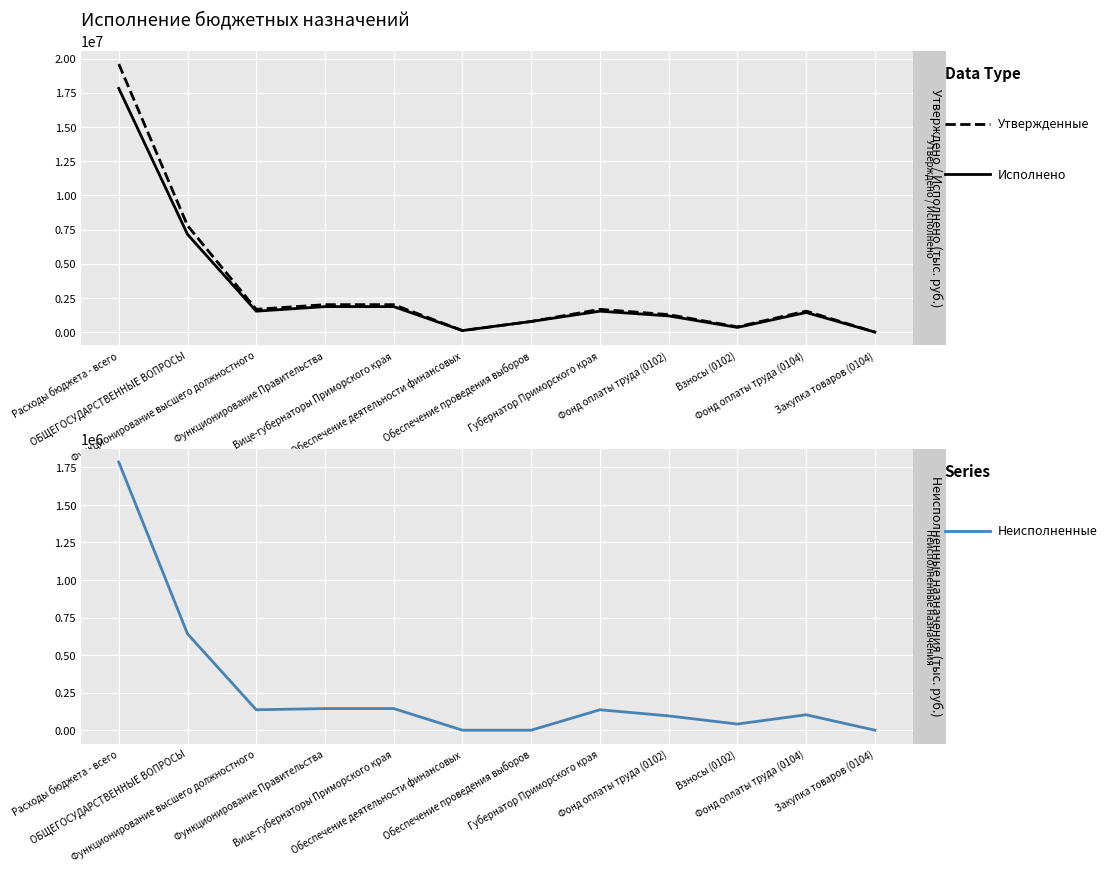

In Неисполненные назначения, how many points are lower than both neighbors (excluding endpoints)?

2